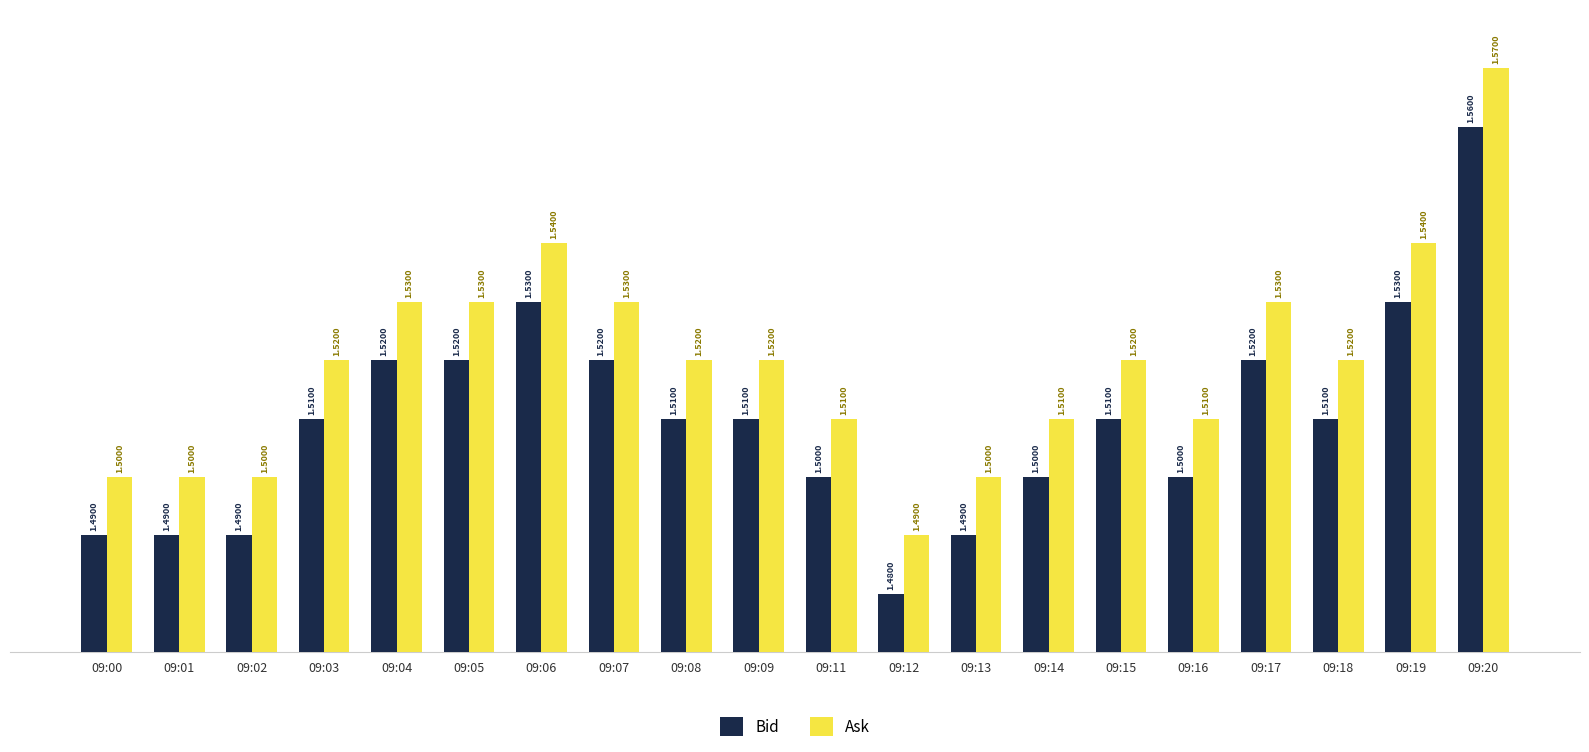

How many Ask values are between 1 and 2?

20